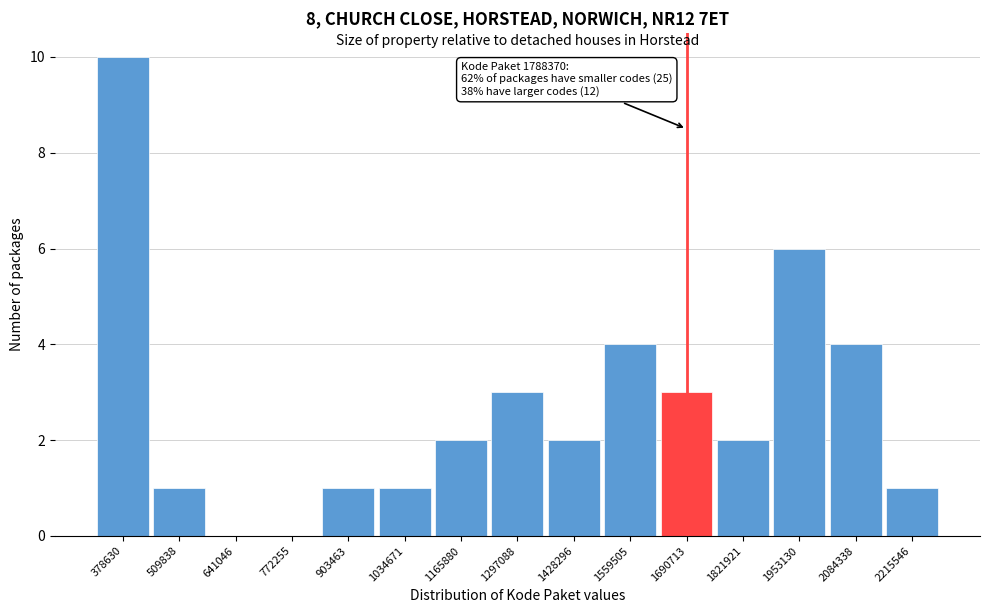

Reading left to right, what are all the values shown in this chart?

378630=10	509838=1	641046=0	772255=0	903463=1	1034671=1	1165880=2	1297088=3	1428296=2	1559505=4	1690713=3	1821921=2	1953130=6	2084338=4	2215546=1